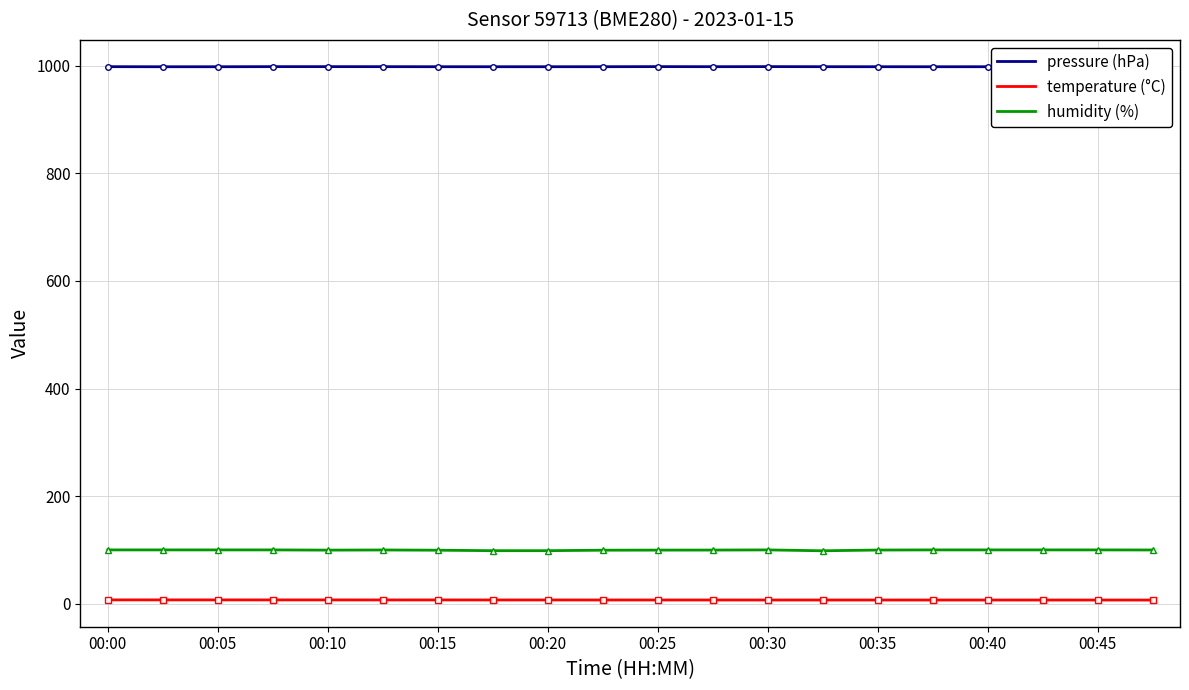

True or false: humidity (%) and temperature (°C) cross at least once.

False